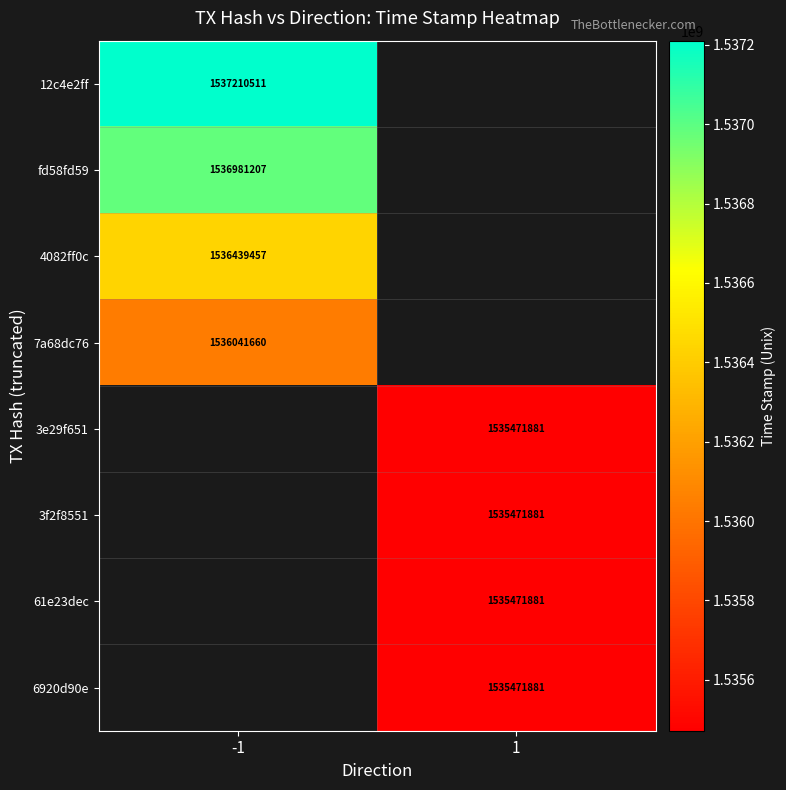

What is the greatest value displayed?

1537210511.0